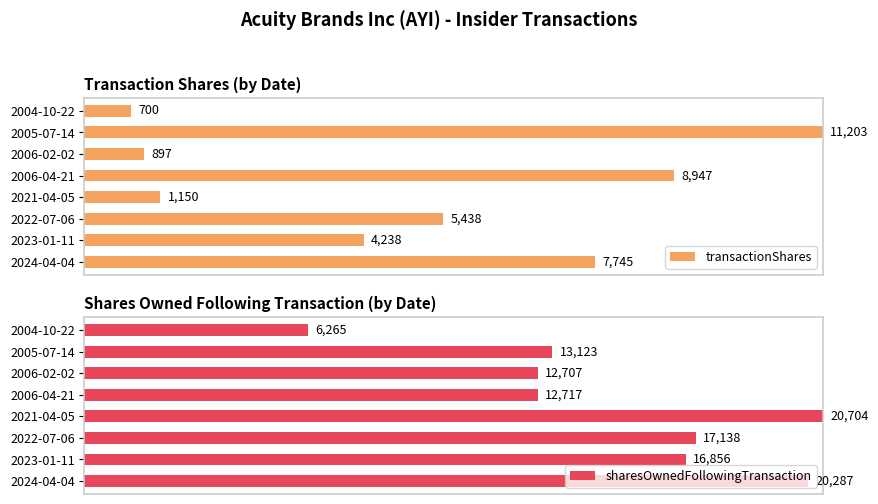

Which series changed the most between 2021-04-05 and 2005-07-14?

transactionShares